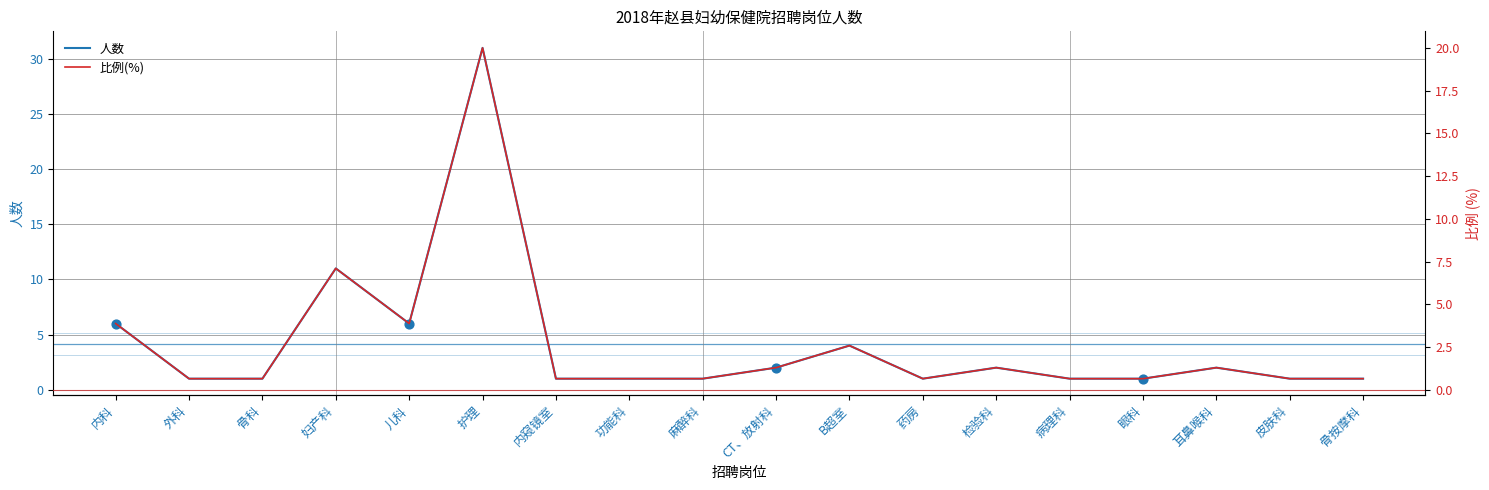

Which series reaches the minimum Y coordinate?

比例(%)